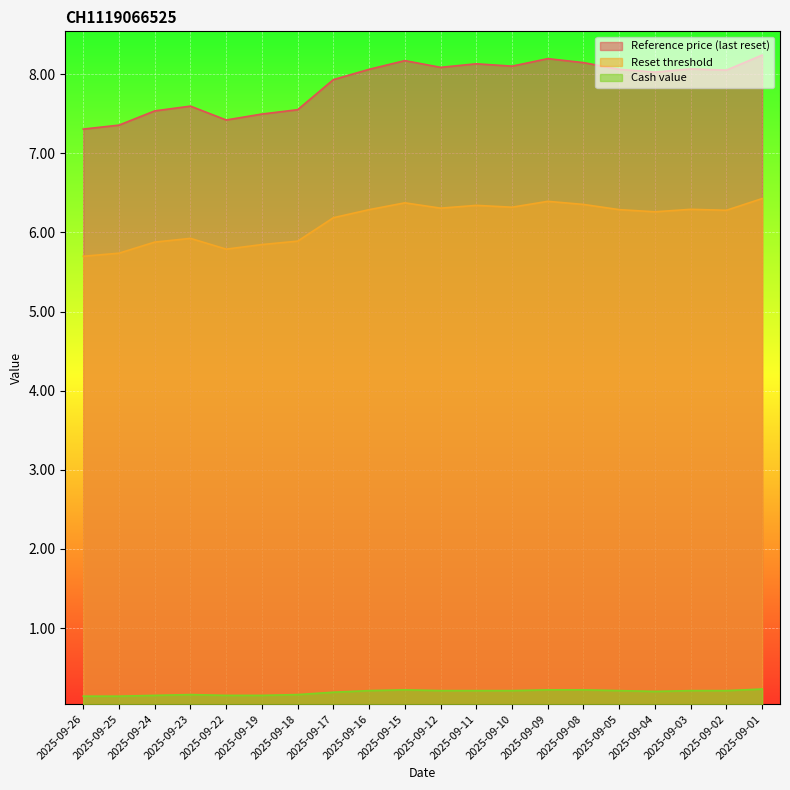

Which category has the highest value in the Reset threshold series?

2025-09-01